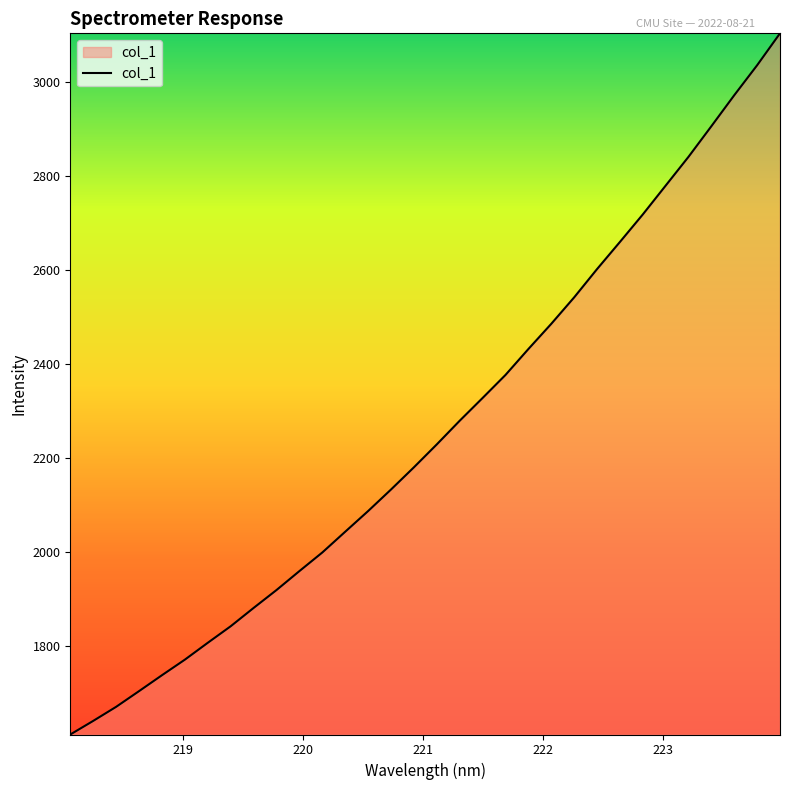

What is the sum of all values?

72281.2